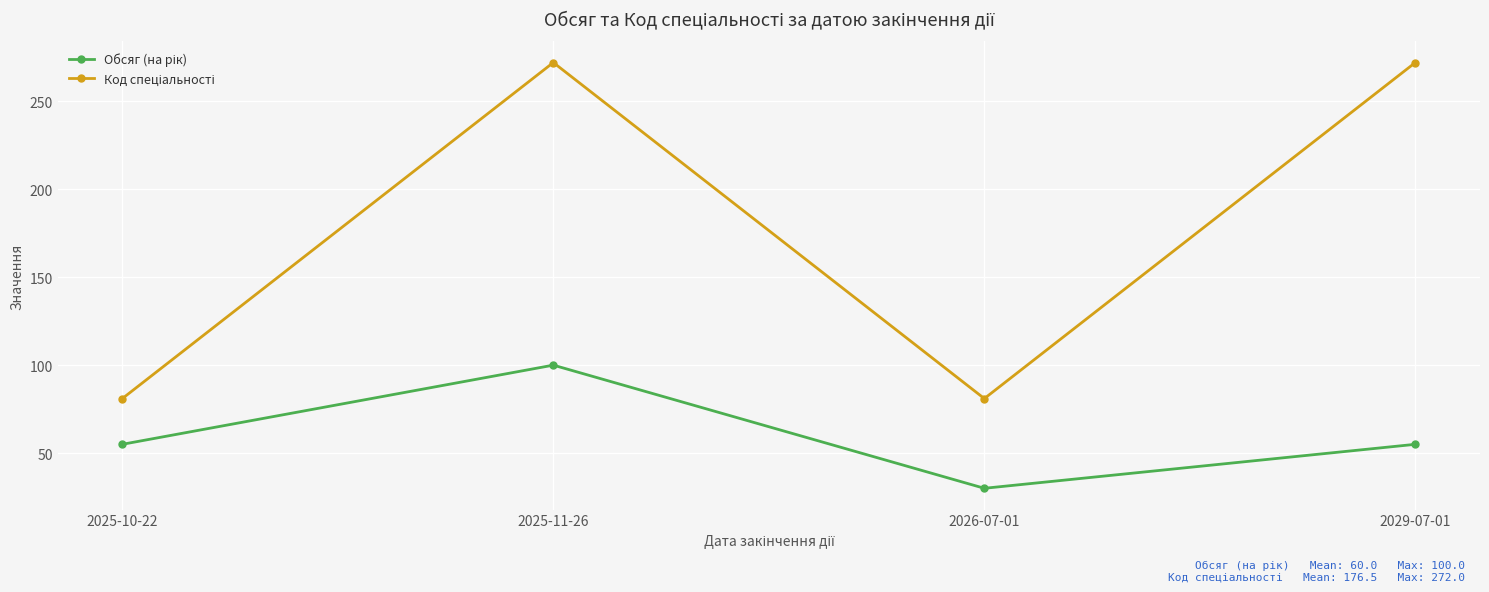

Which category has the lowest value across all series?

2026-07-01